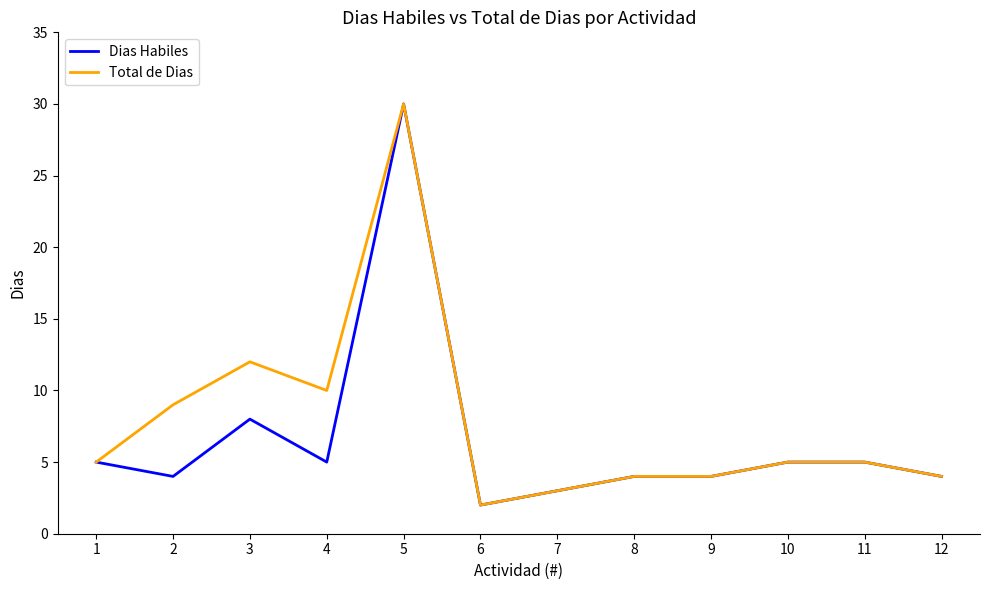

The value of Dias Habiles at 5 is 30. True or false?

True